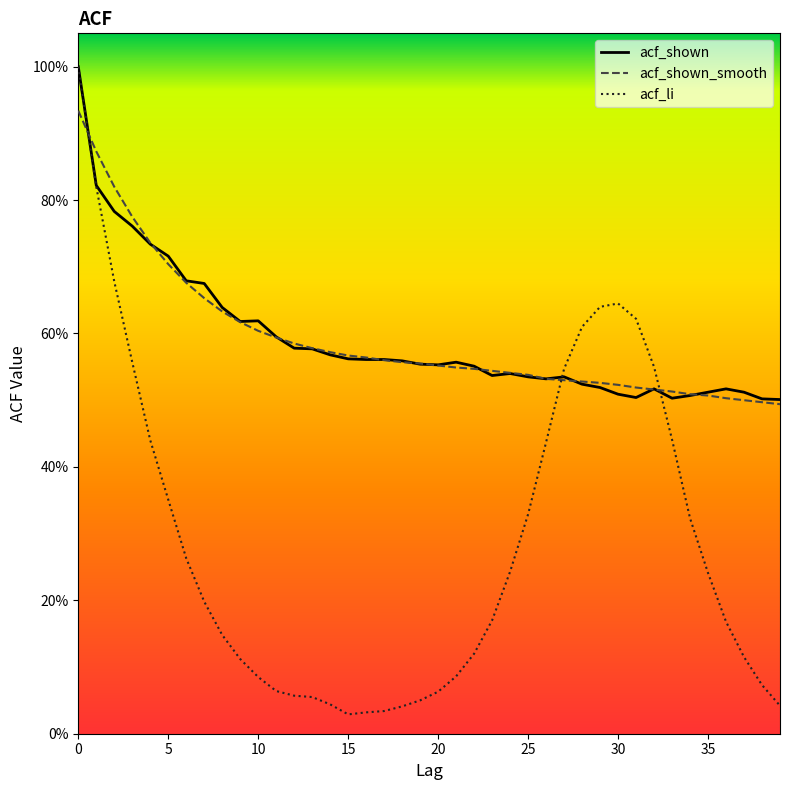

Rank the series by their maximum value, from highest to lowest.

acf_shown, acf_li, acf_shown_smooth